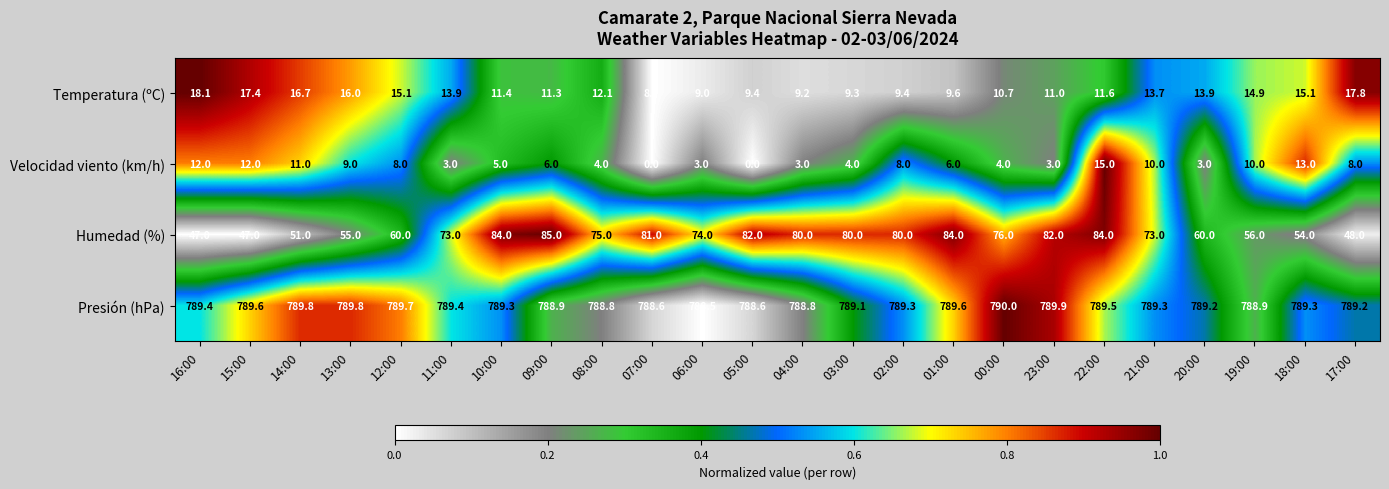

What is the highest value of the Presión (hPa) series?

790.0